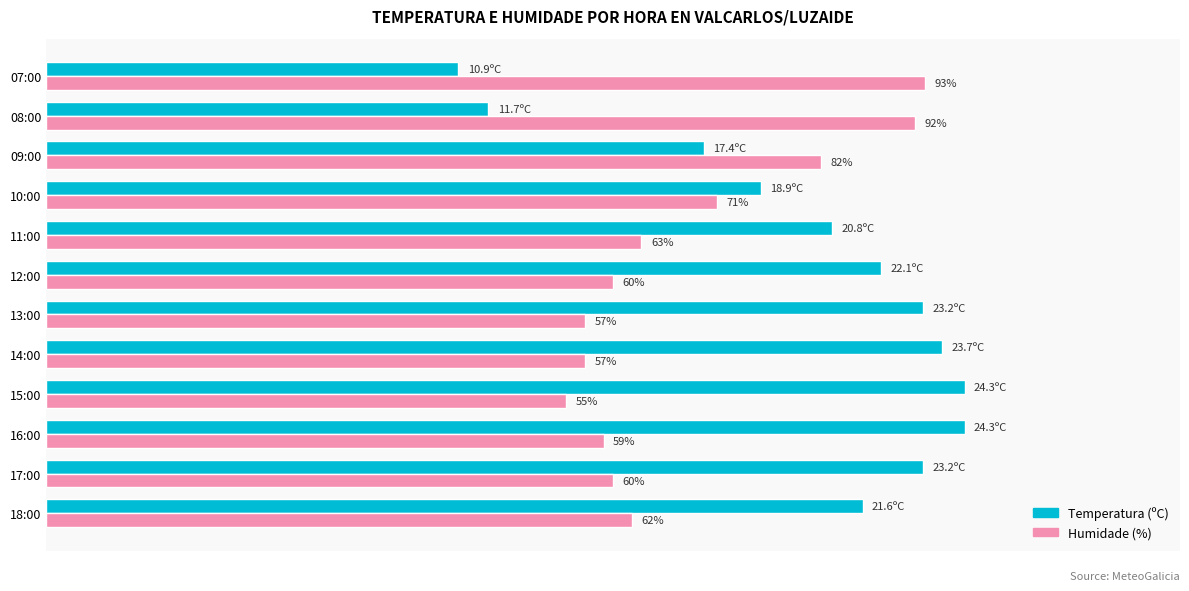

At which label is Temperatura (ºC) closest to 70?

09:00